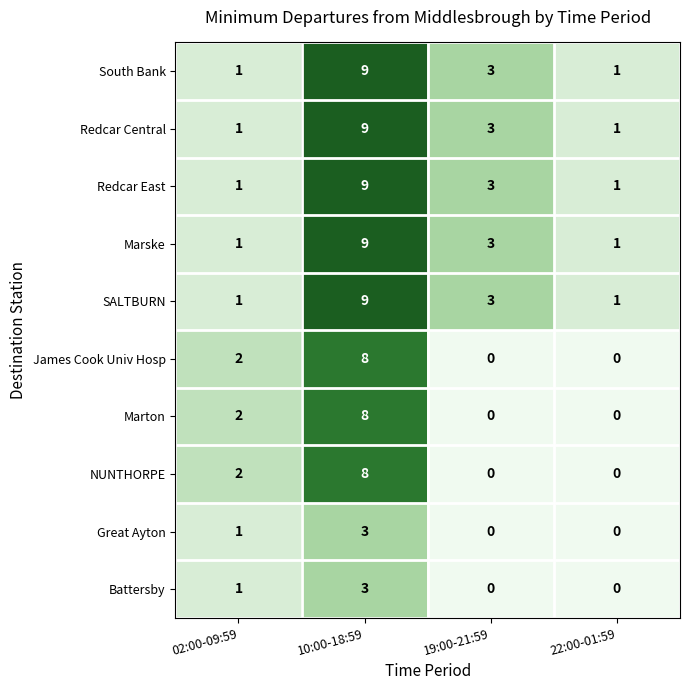

Count the Redcar Central values in the range 1 to 9.

4